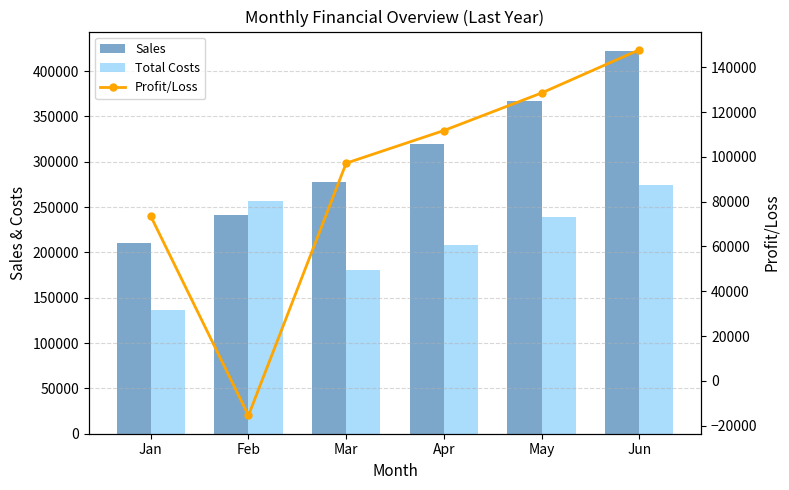

Is it true that Total Costs equals 206072 at Jan?

False